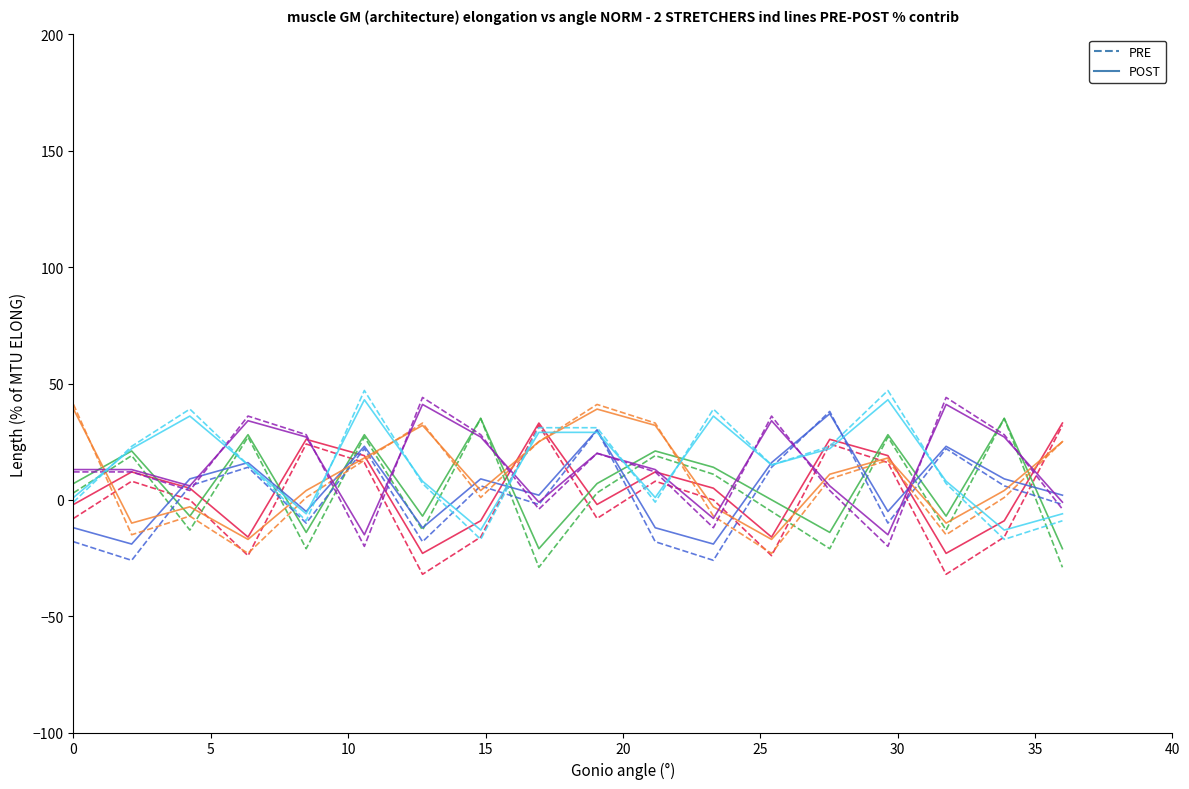

What is the sum of all PRE values?

270